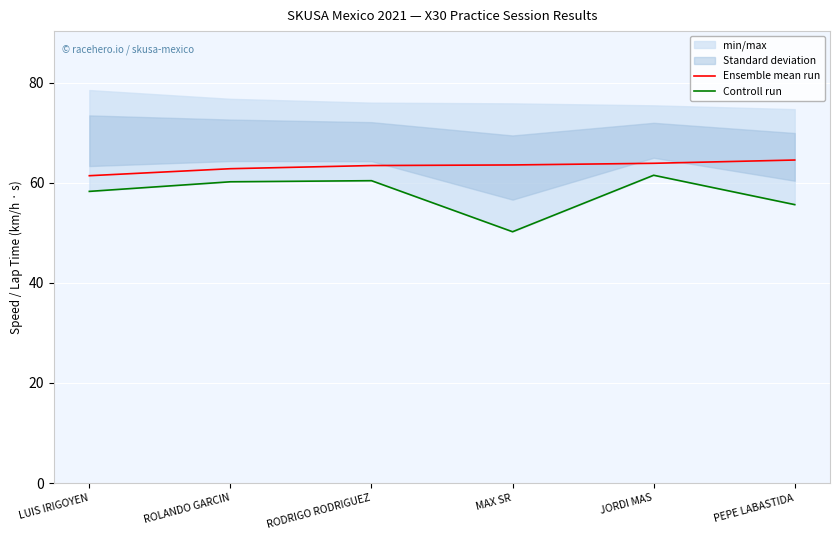

Rank the series by their maximum value, from highest to lowest.

Ensemble mean run, Controll run